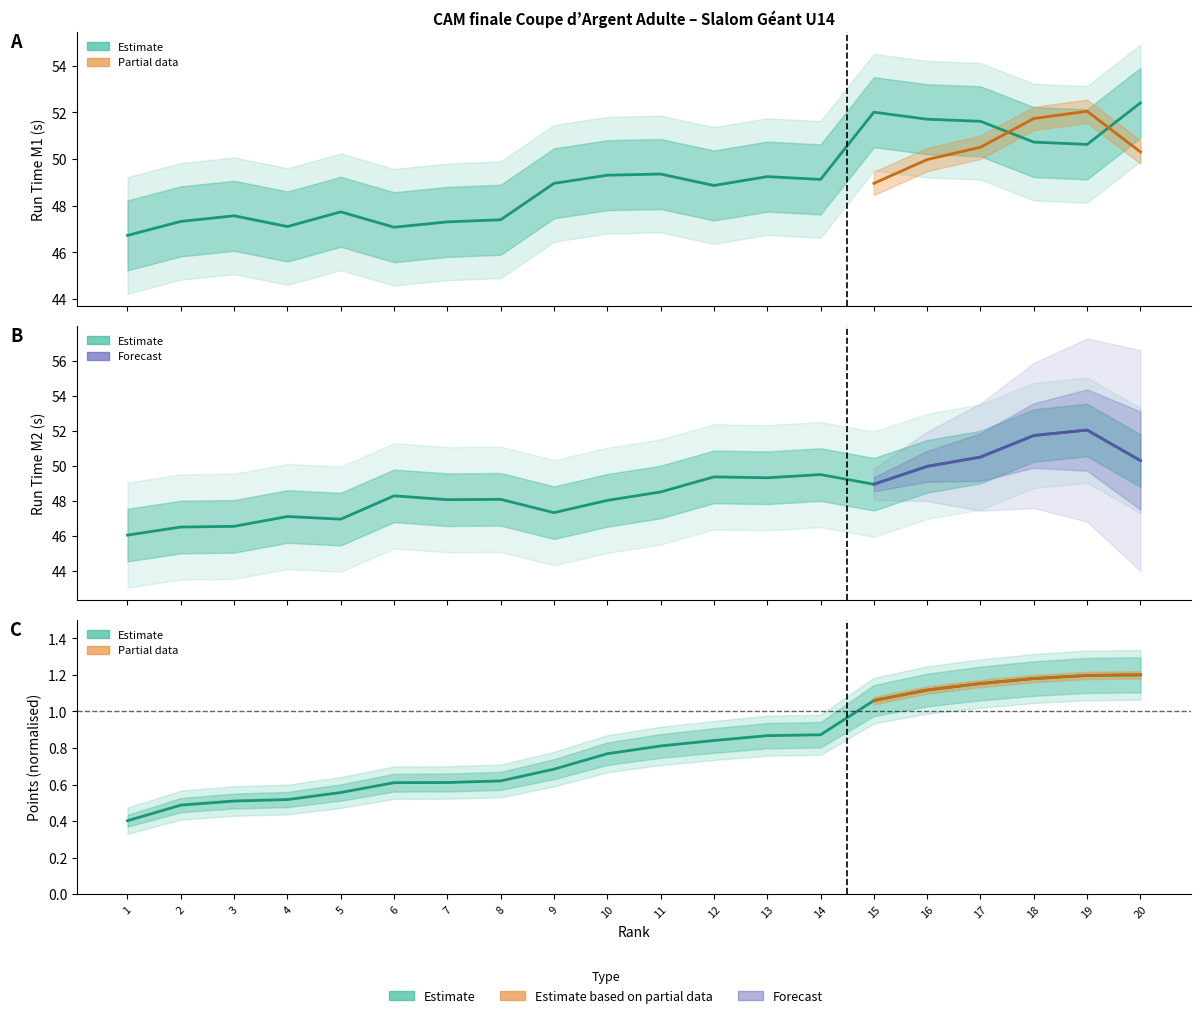

Does the chart have visible grid lines?

No